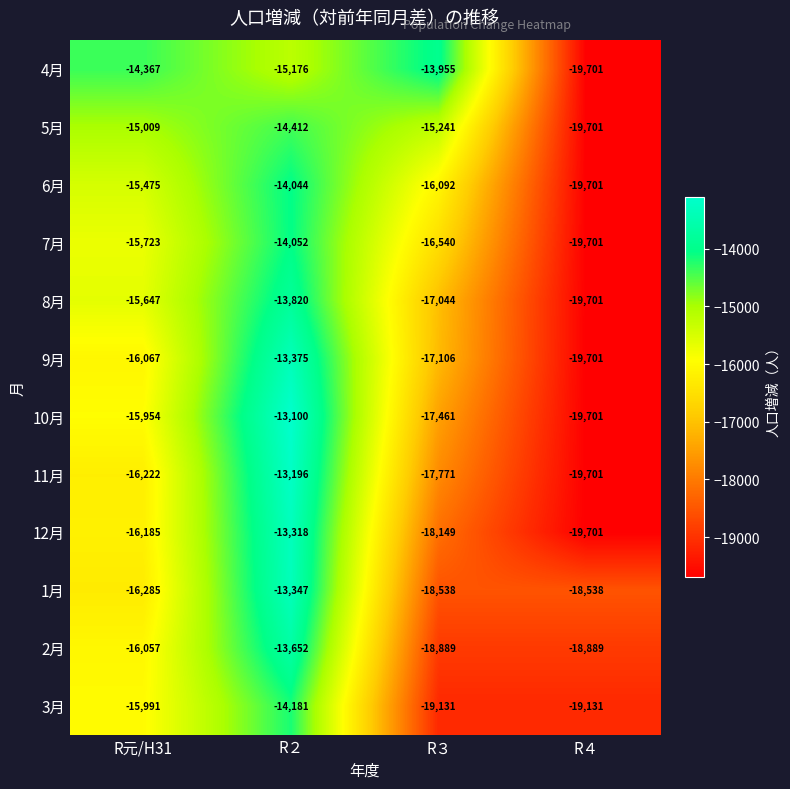

Which category has the highest value across all series?

R２